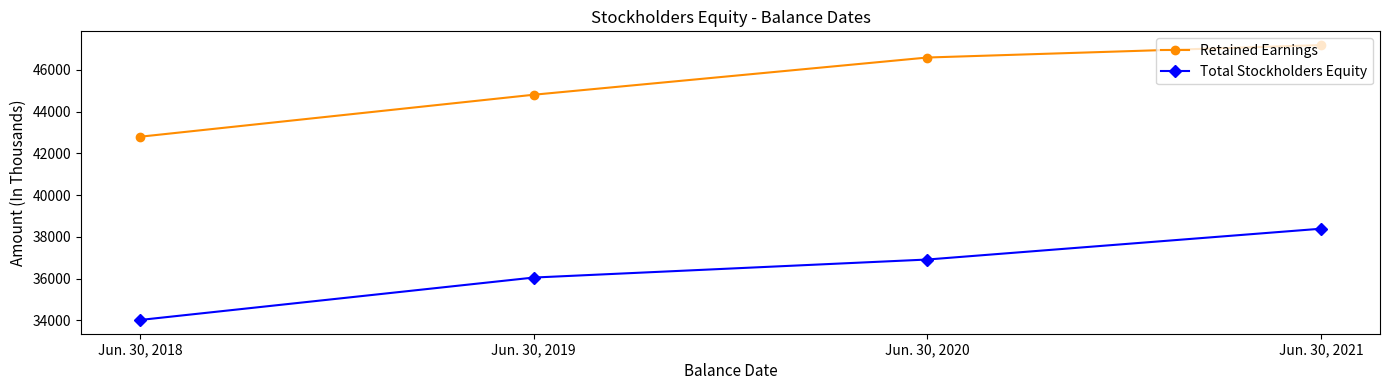

Count the number of data series in this chart.

2